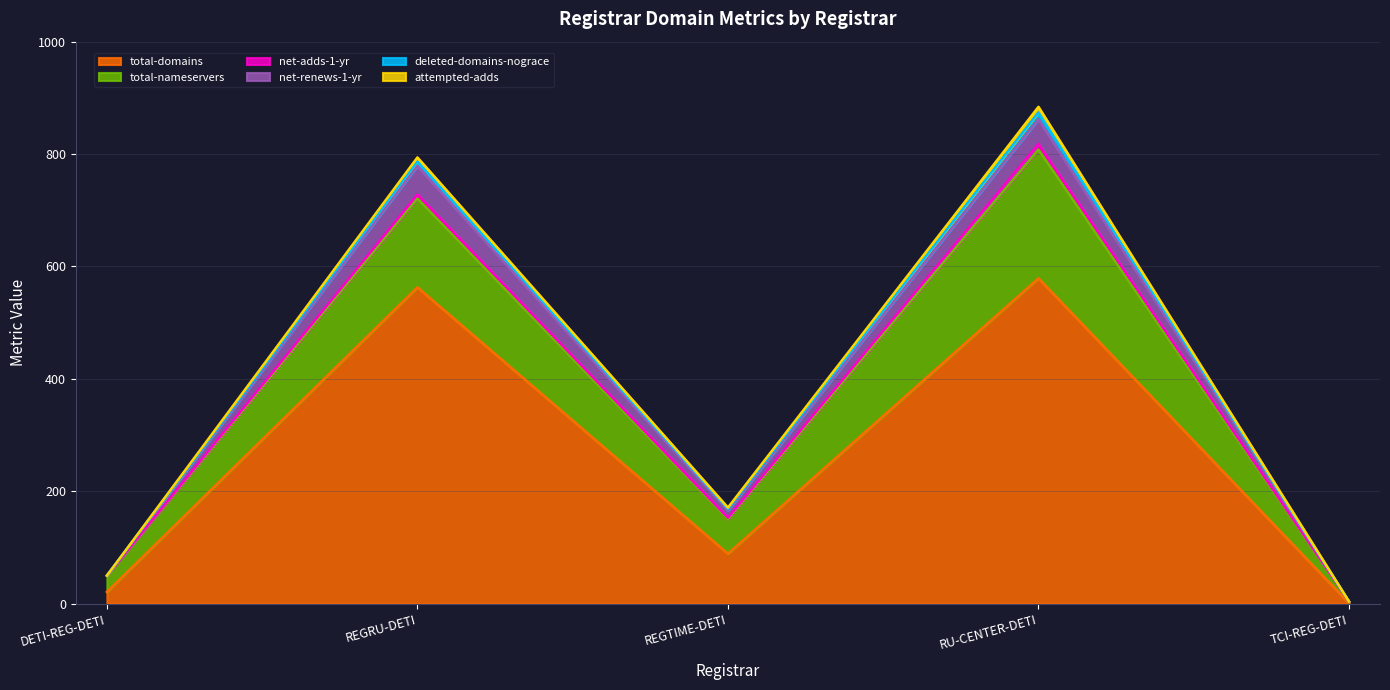

True or false: attempted-adds and net-adds-1-yr cross at least once.

False